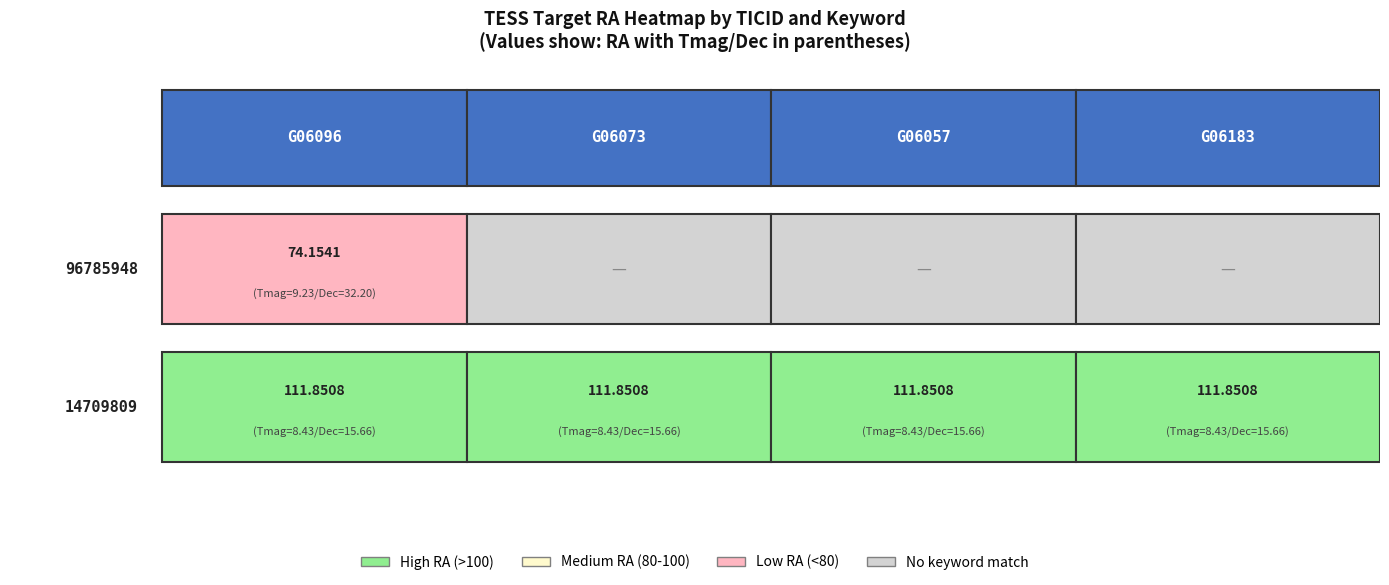

Is it true that tmag equals 5.4 at dec?

False